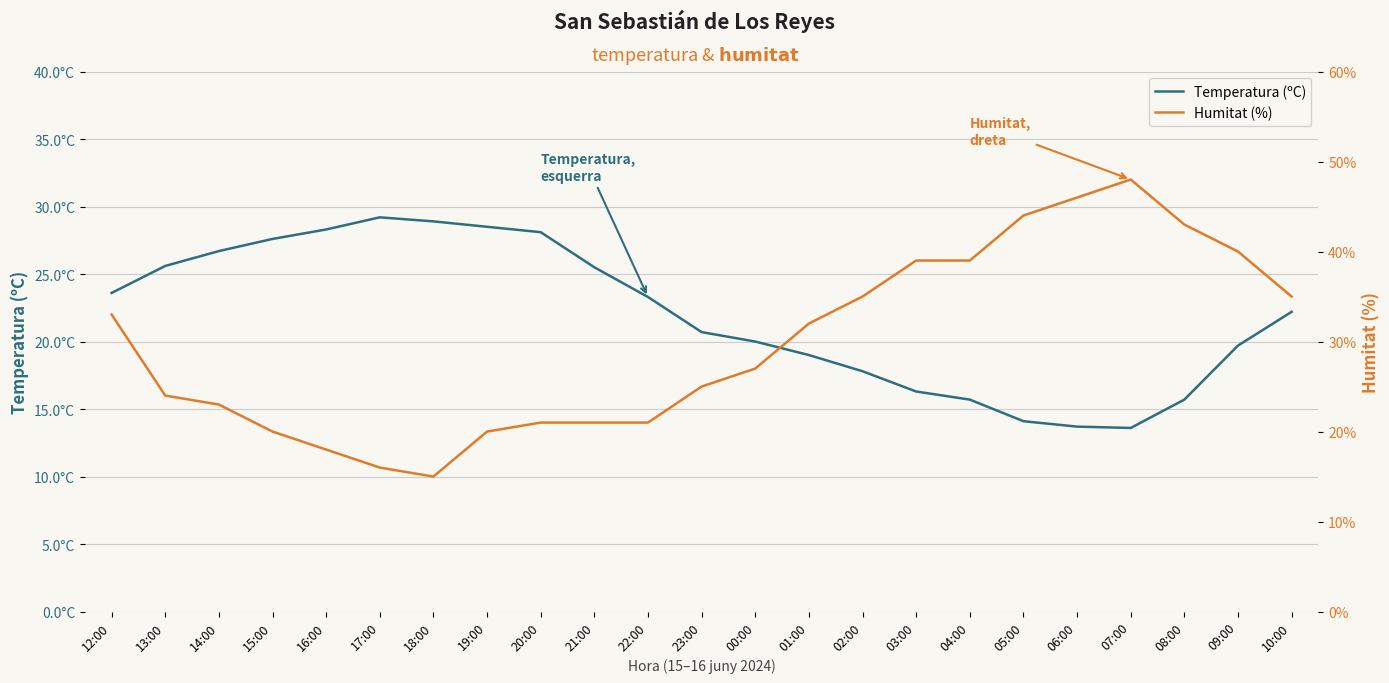

After their last crossing, which series has the higher values: Humitat (%) or Temperatura (ºC)?

Humitat (%)